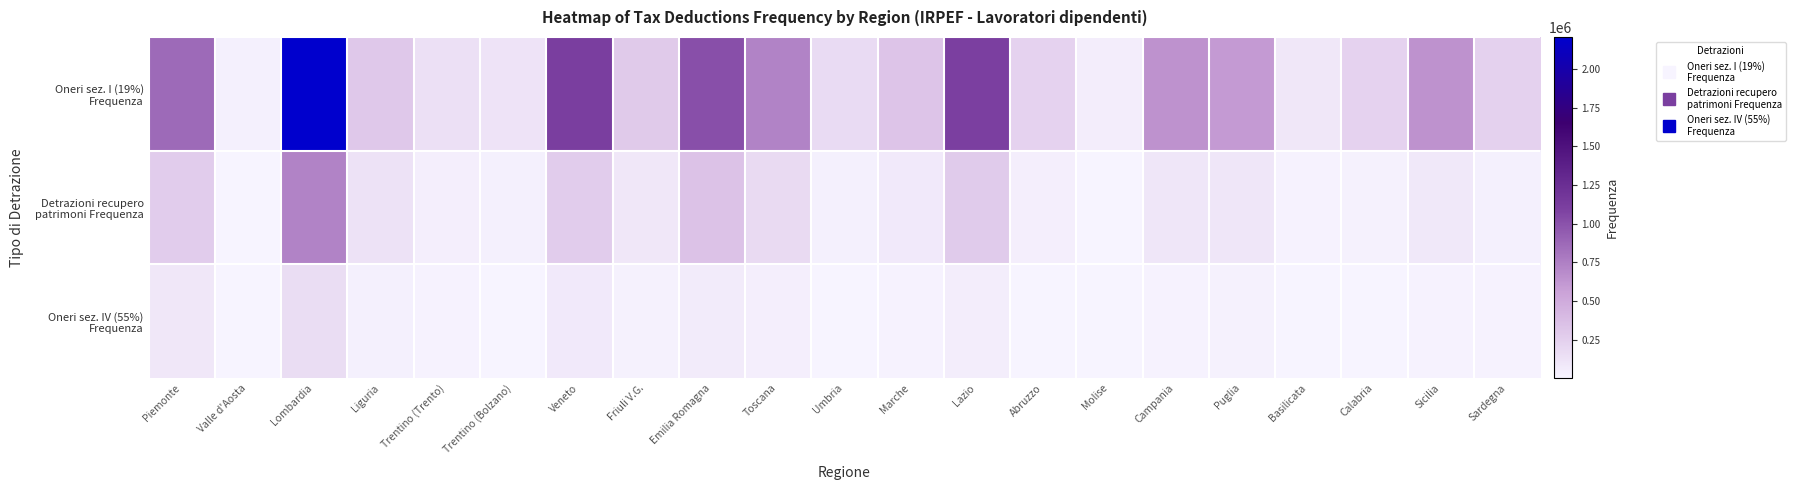

Count the number of categories in the chart.

21